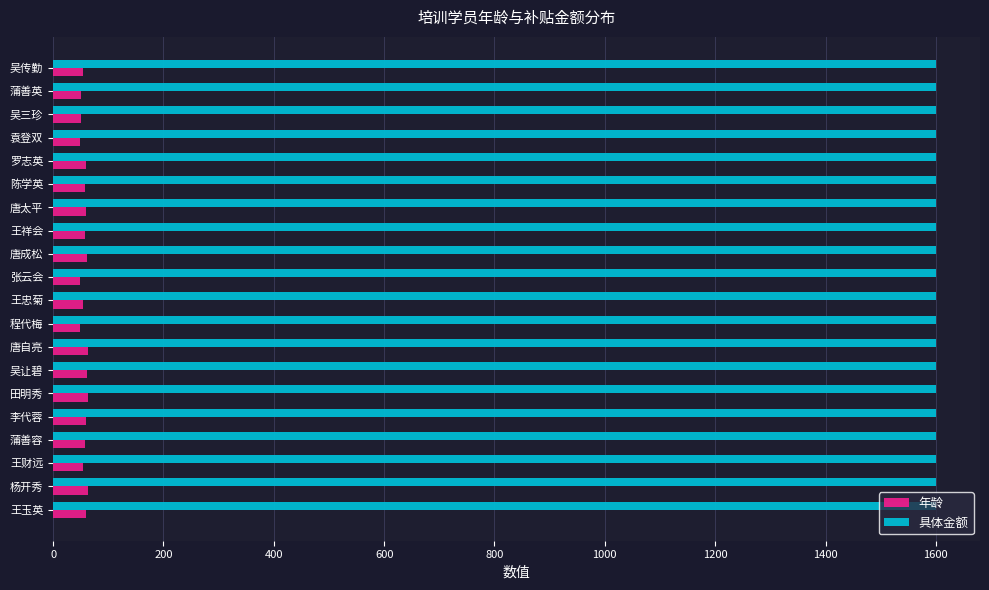

What is the sum of all 具体金额 values?

32000